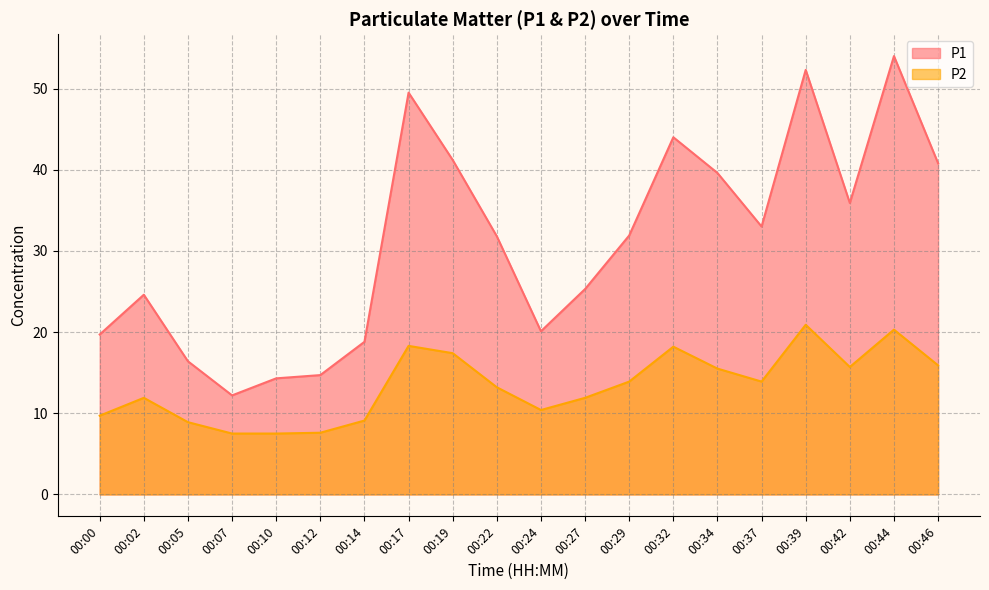

Does the chart have visible grid lines?

Yes